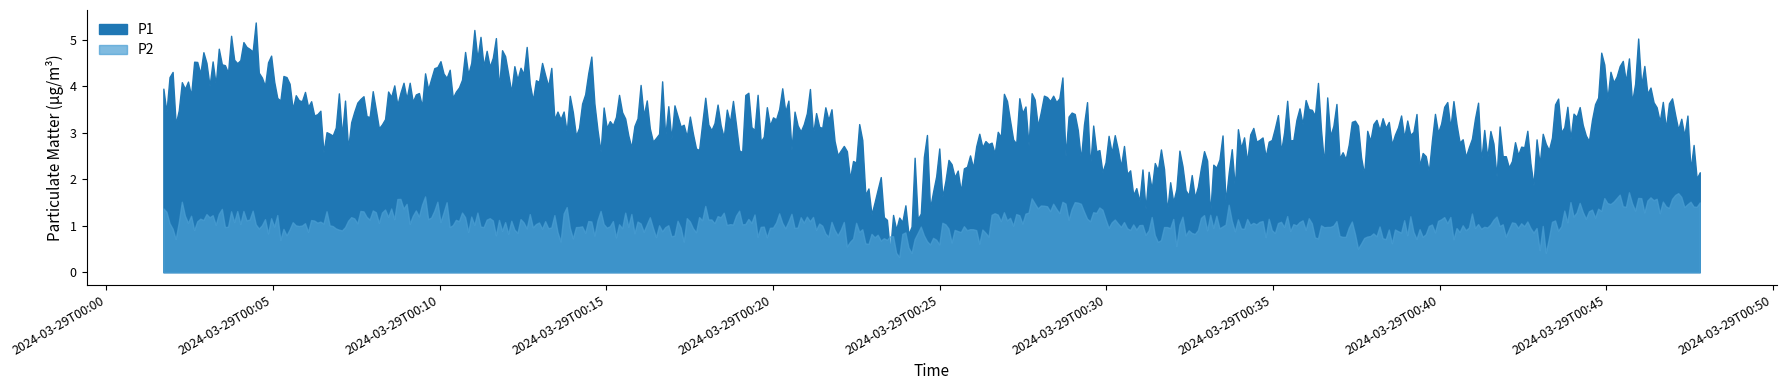

What are all the series names shown in the legend?

P1, P2